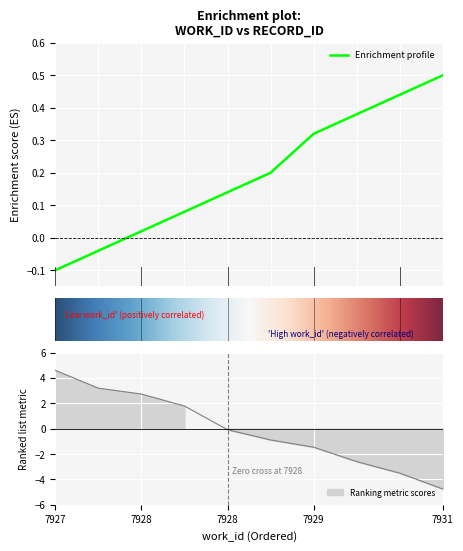

Which label corresponds to the largest value in the chart?

7931